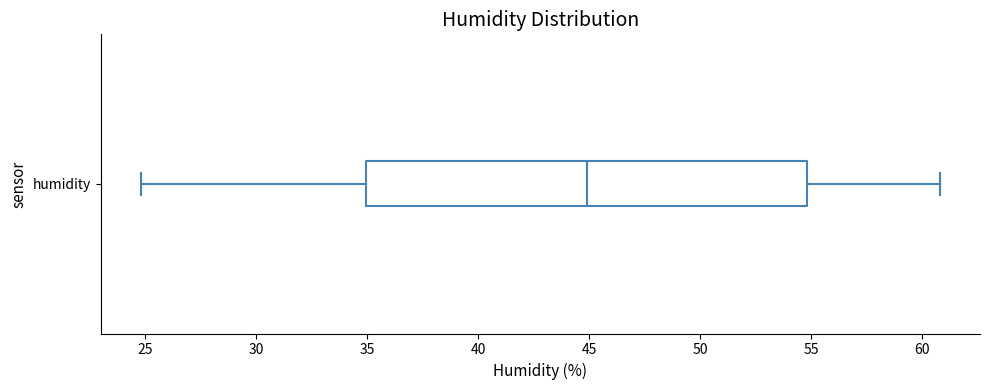

Where does the median line of the box for humidity sit on the x-axis? The values are not printed on the chart, so give them approximately, as read against the axis.

45